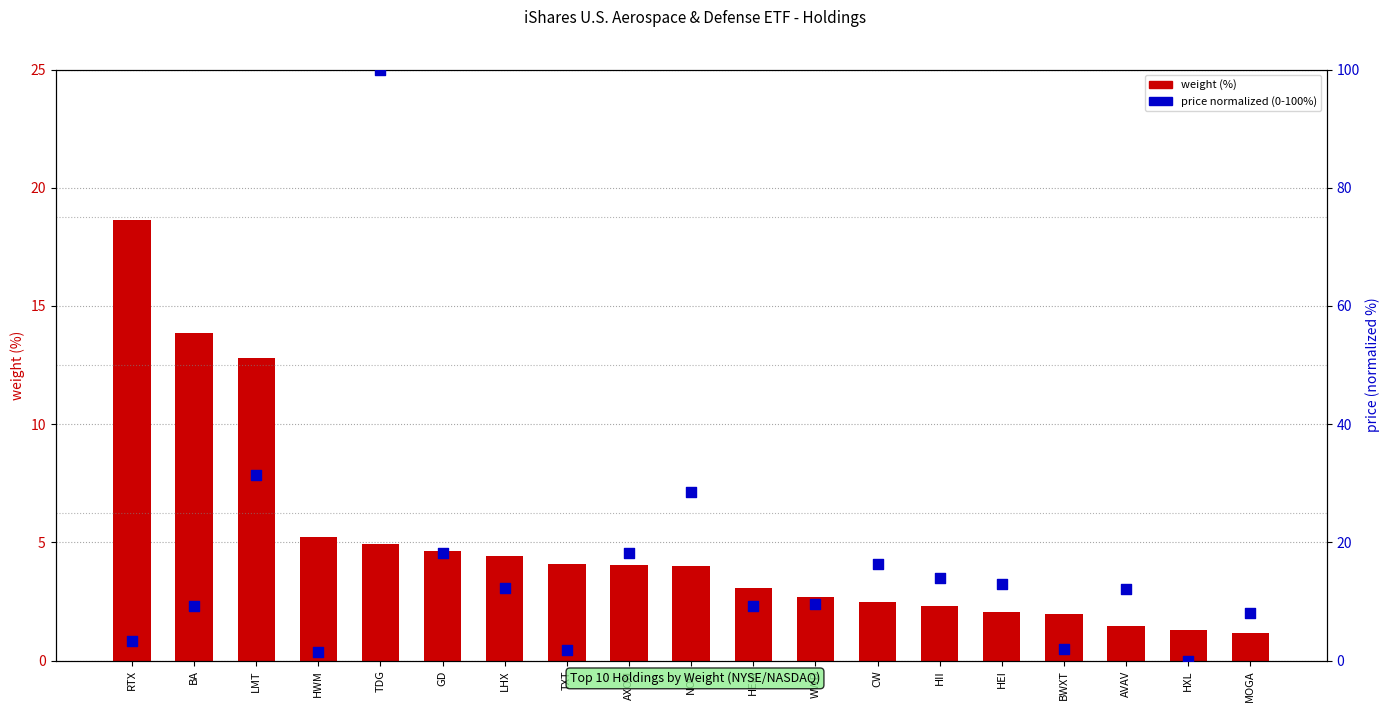

What is the total value across all series at BWXT?

4.0